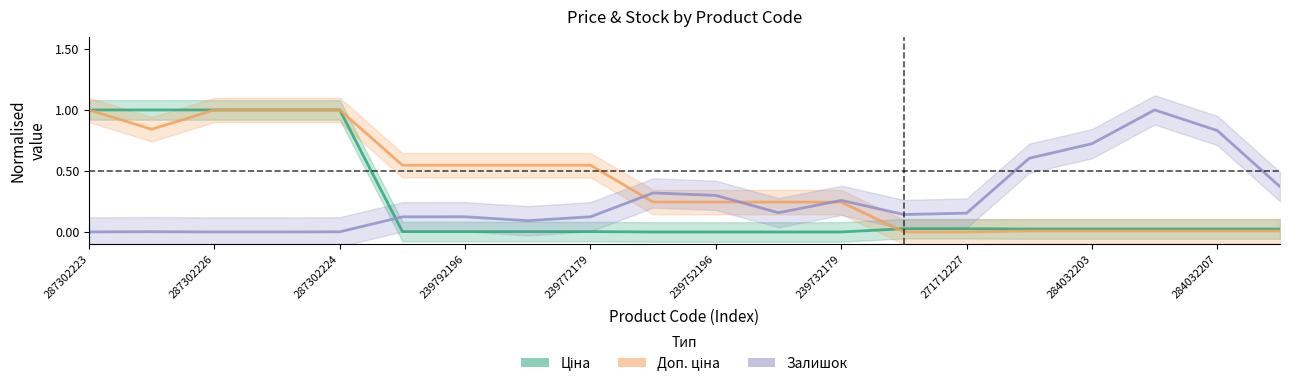

What is the maximum value shown in the chart?

1.0